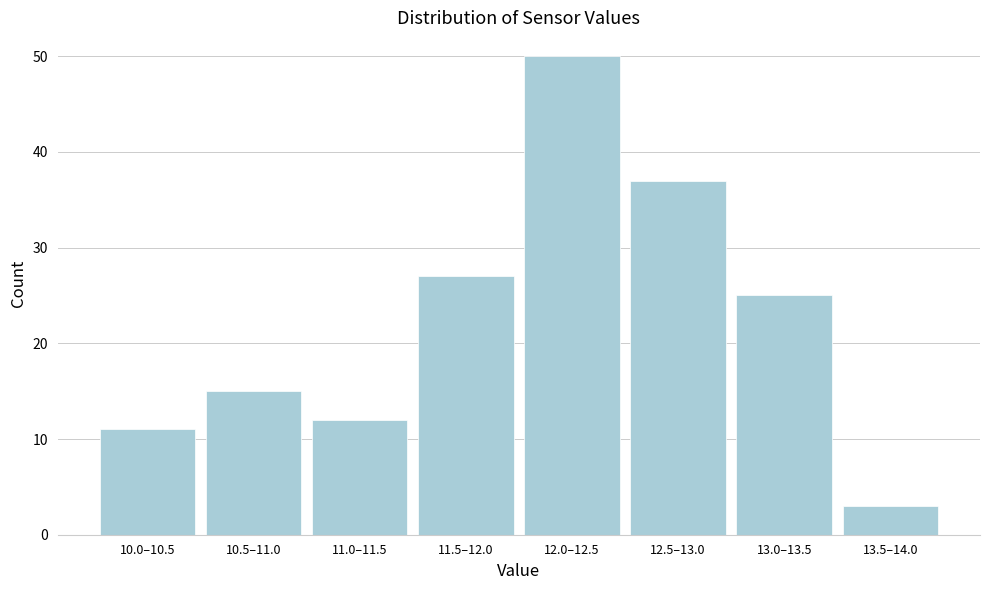

Reading left to right, what are all the values shown in this chart?

10.0–10.5=11	10.5–11.0=15	11.0–11.5=12	11.5–12.0=27	12.0–12.5=50	12.5–13.0=37	13.0–13.5=25	13.5–14.0=3